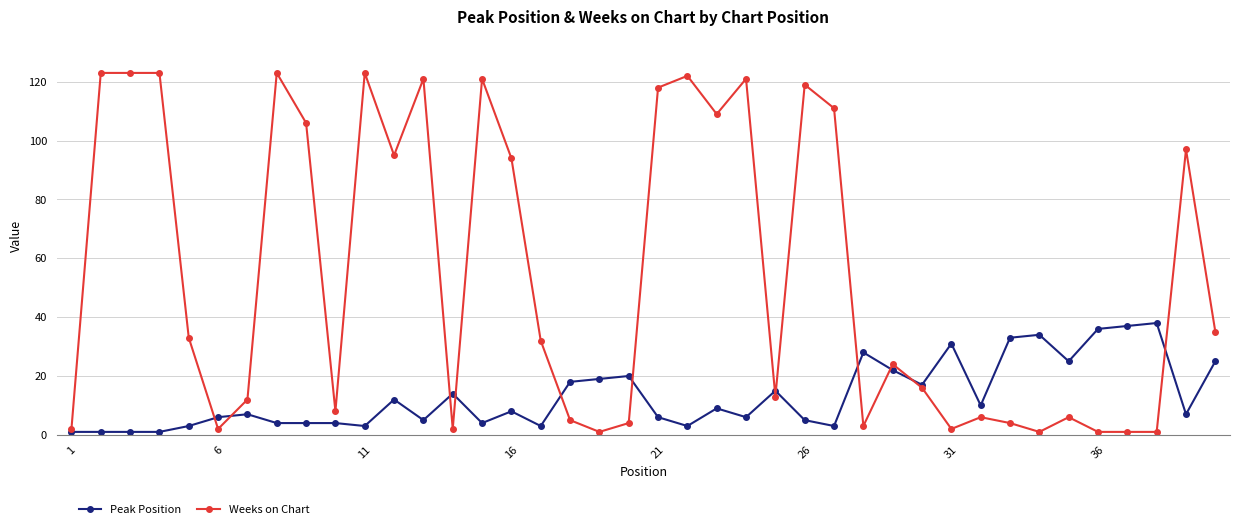

True or false: Weeks on Chart and Peak Position cross at least once.

True